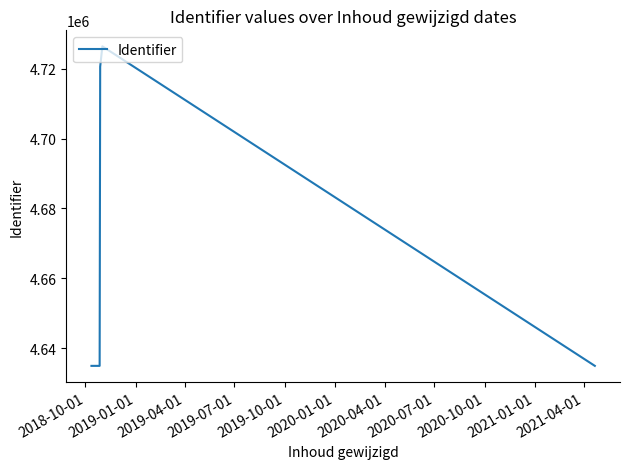

What is the greatest value displayed?

4726389